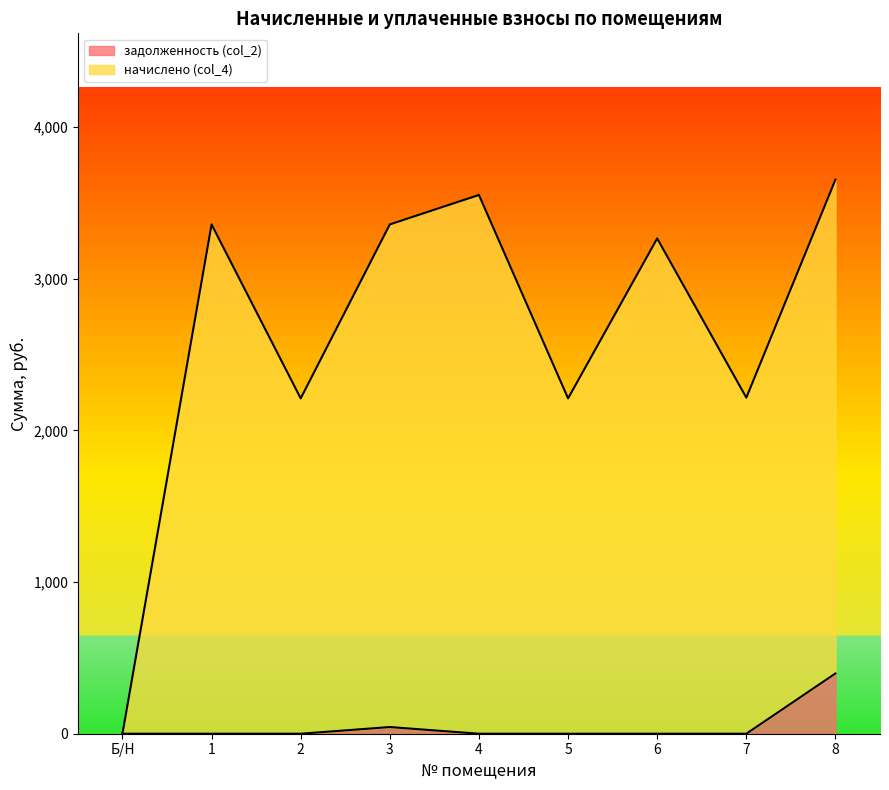

In задолженность (col_2), how many points are higher than both neighbors (excluding endpoints)?

1